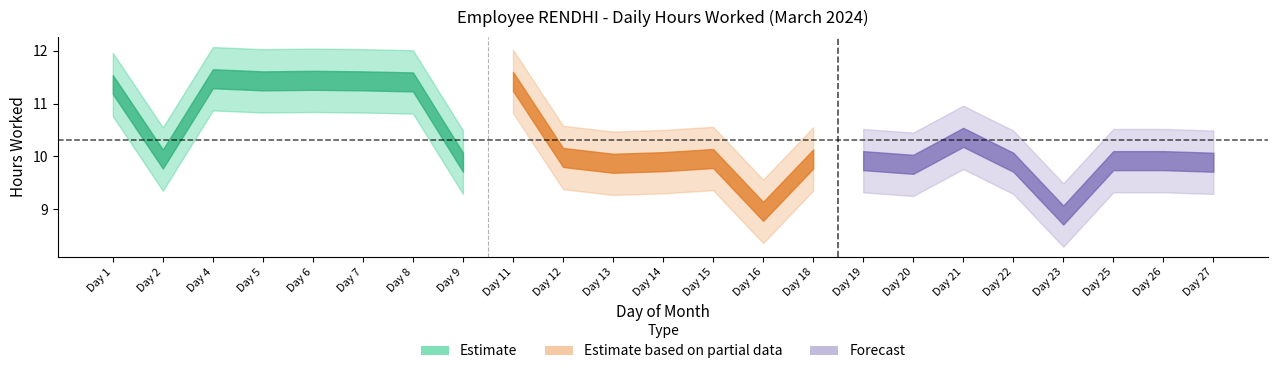

Does the chart display data point markers on the line(s)?

No